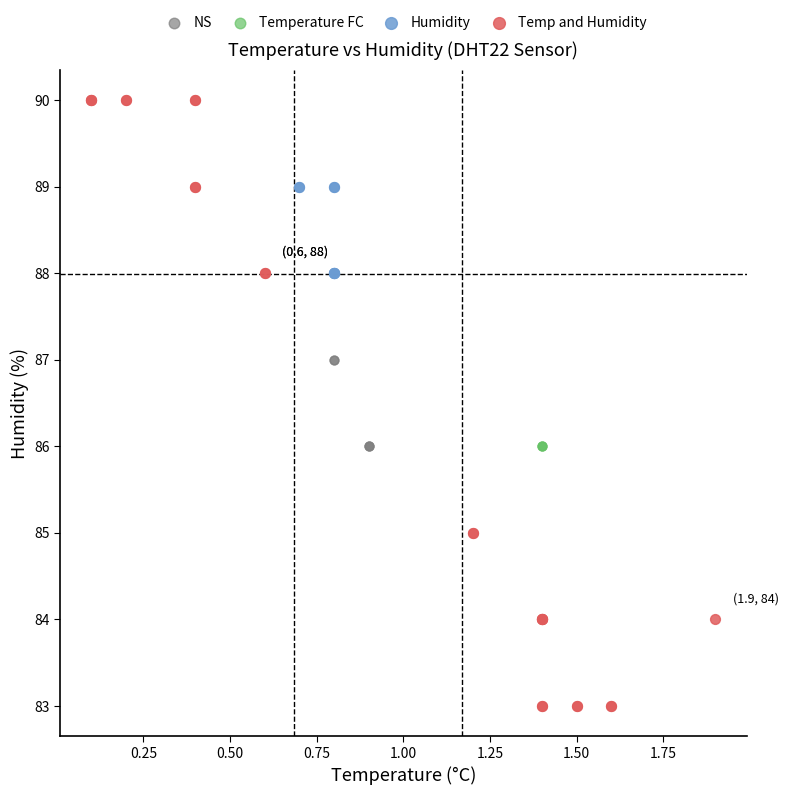

Which series contains the highest Y value?

Temp and Humidity